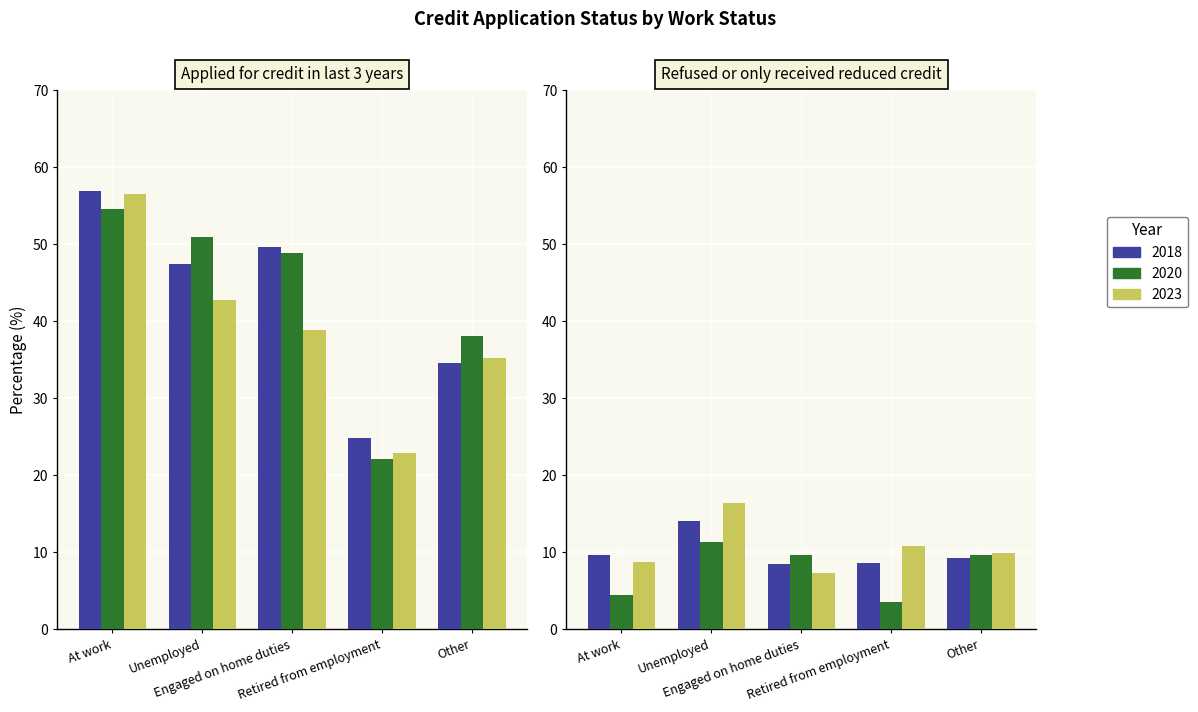

What is the sum of the 2023 values at At work and Engaged on home duties?

95.3